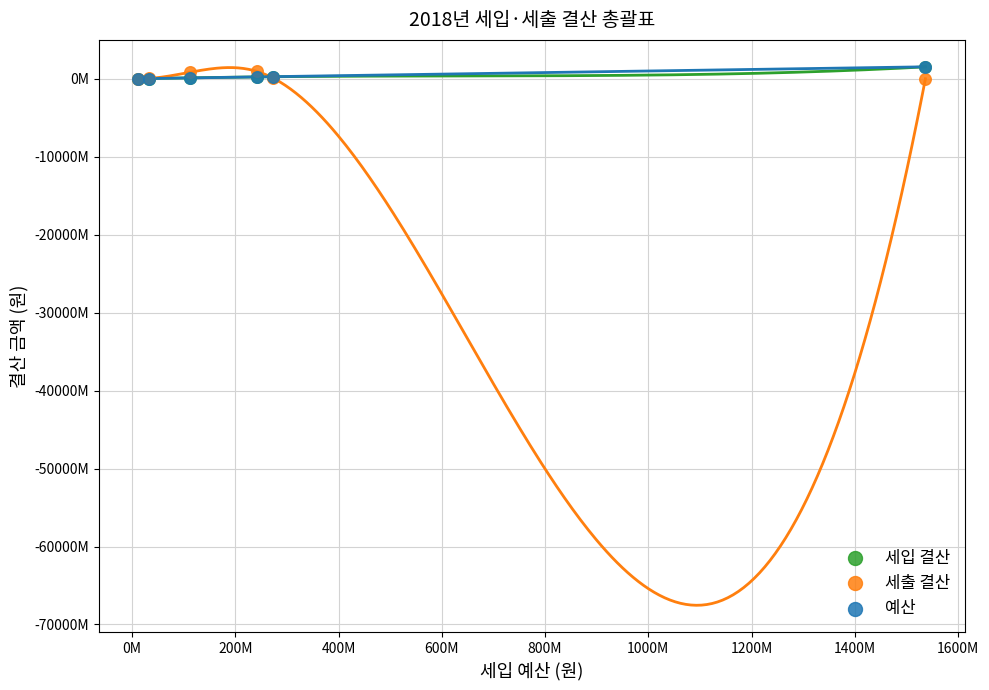

What are all the series names shown in the legend?

세입 결산, 세출 결산, 예산